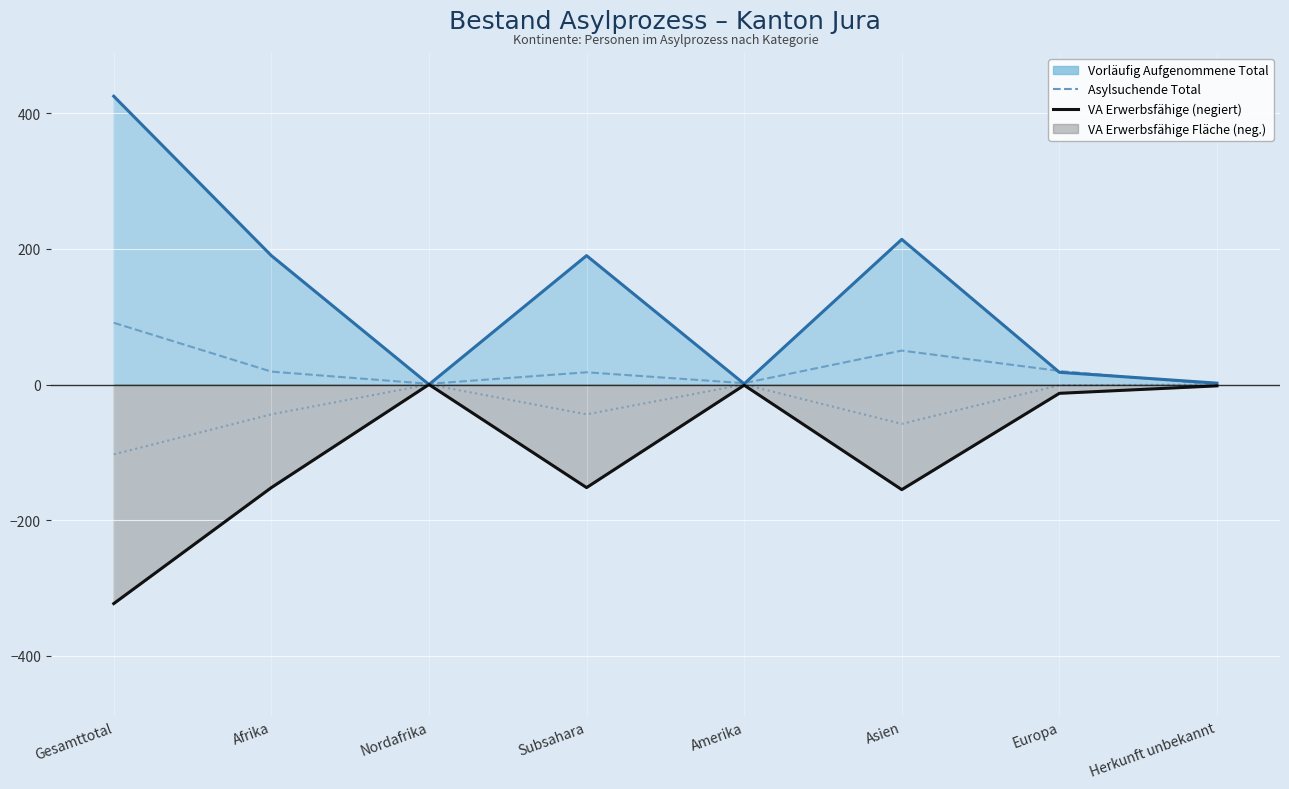

What is the average value of the VA Erwerbstätige (neg., dot) series?

-31